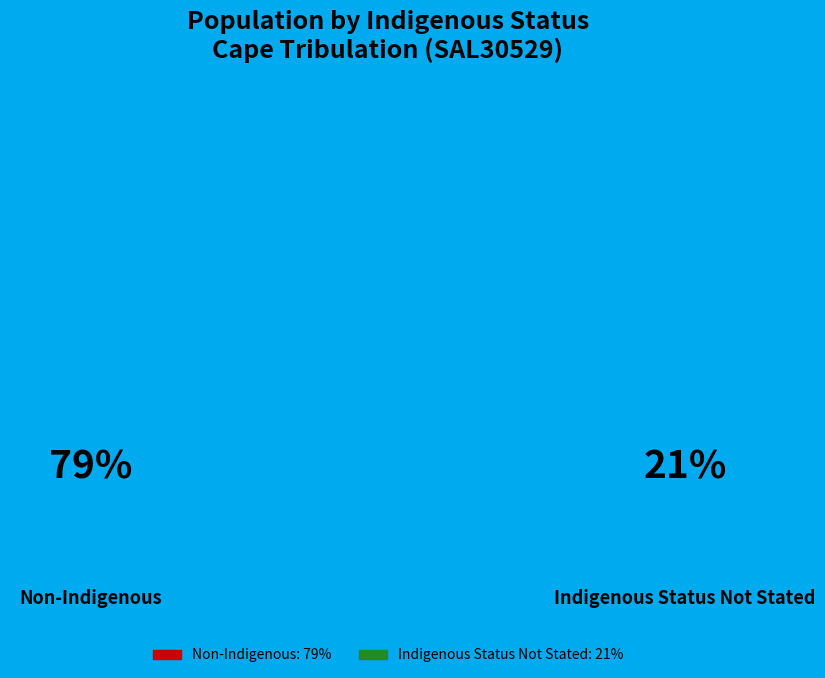

Between Non-Indigenous Persons and Indigenous Status Not Stated Persons, which is larger?

Non-Indigenous Persons